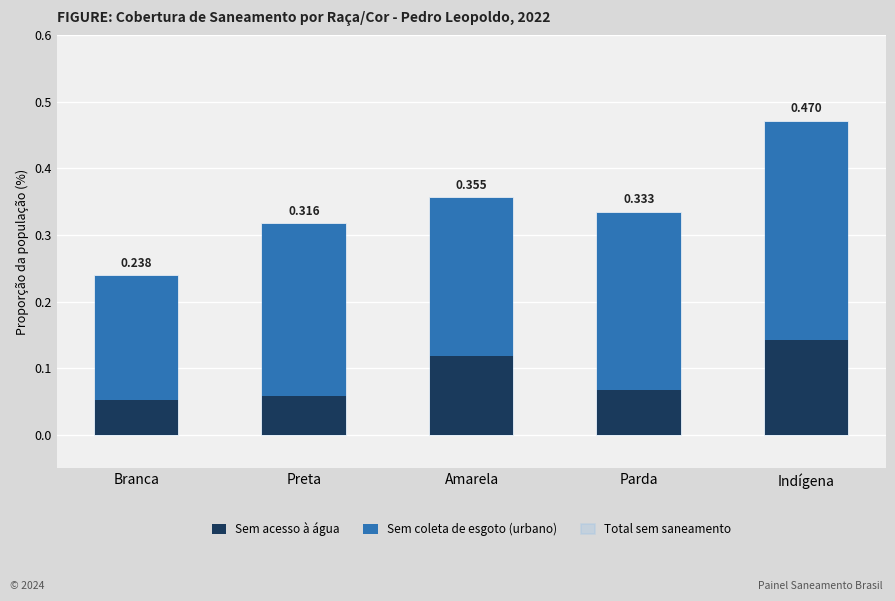

What is the minimum value for Total sem saneamento?

0.2